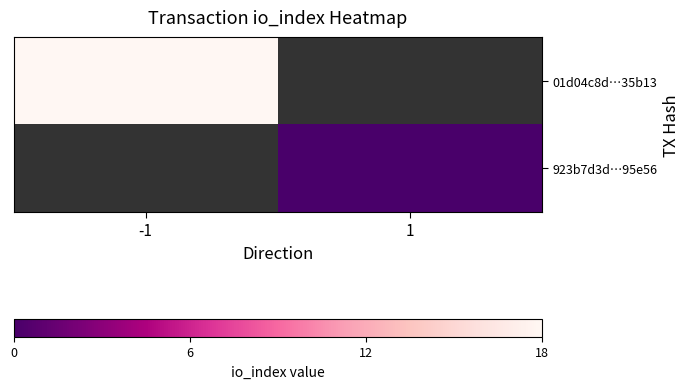

At how many categories does at least one series exceed 1?

1